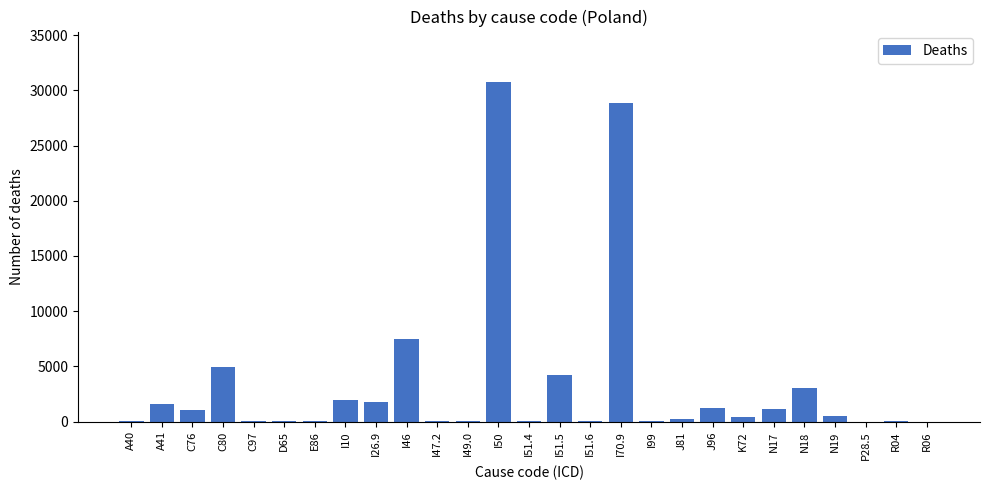

What is the ratio of the value at I46 to the value at K72?

19.3